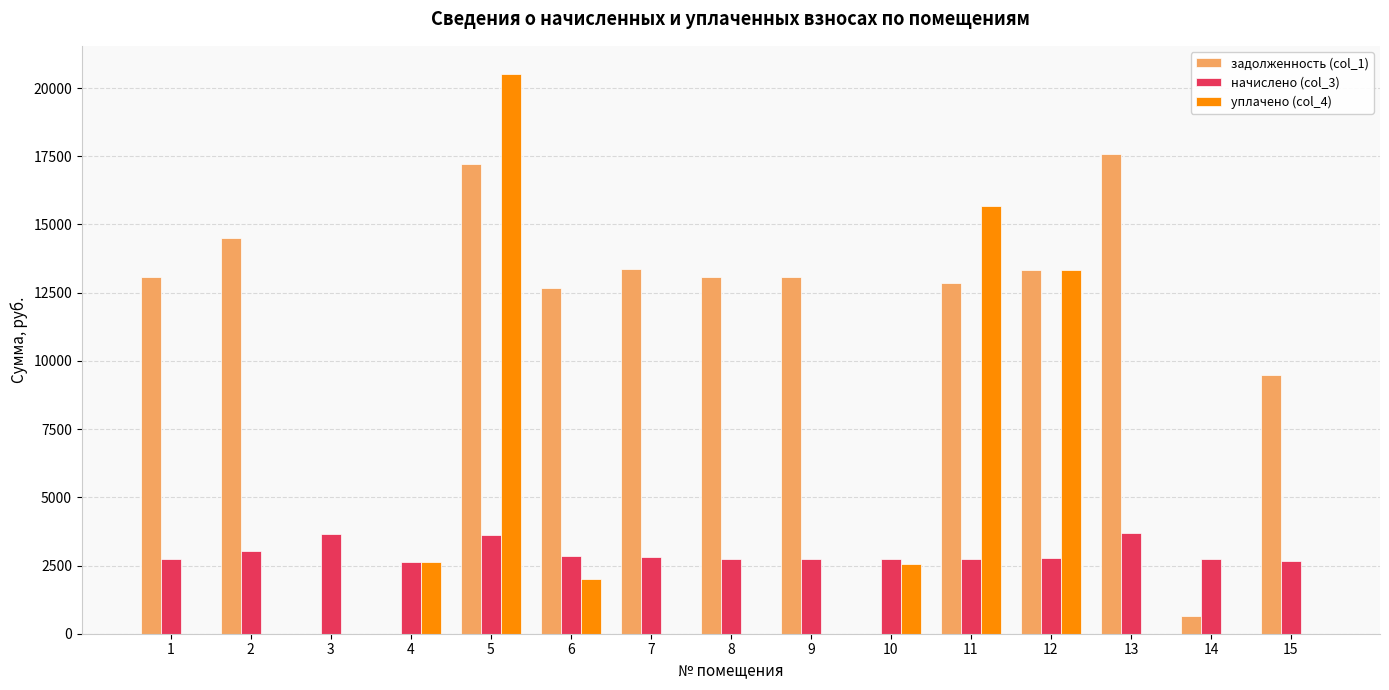

What is the sum of all уплачено (col_4) values?

56696.0